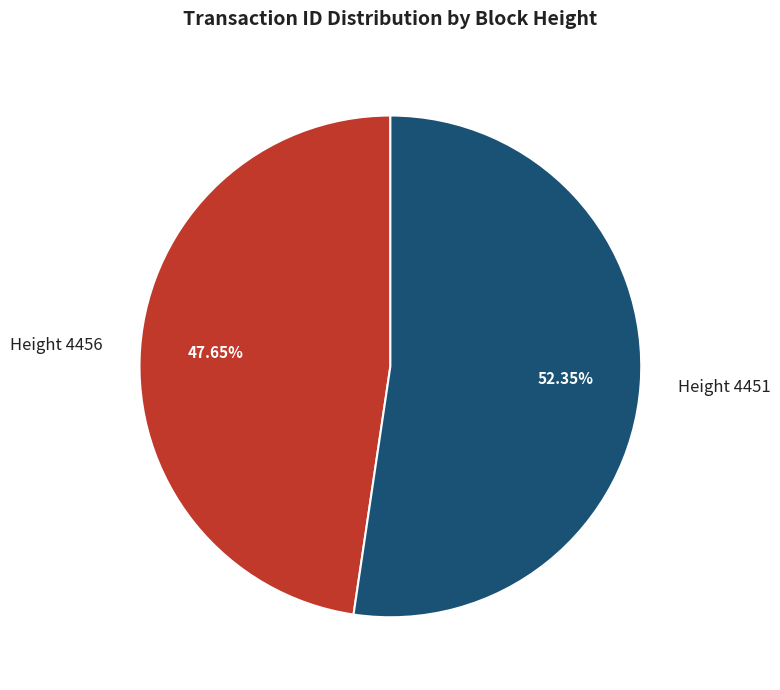

Count the number of slices in the pie.

2